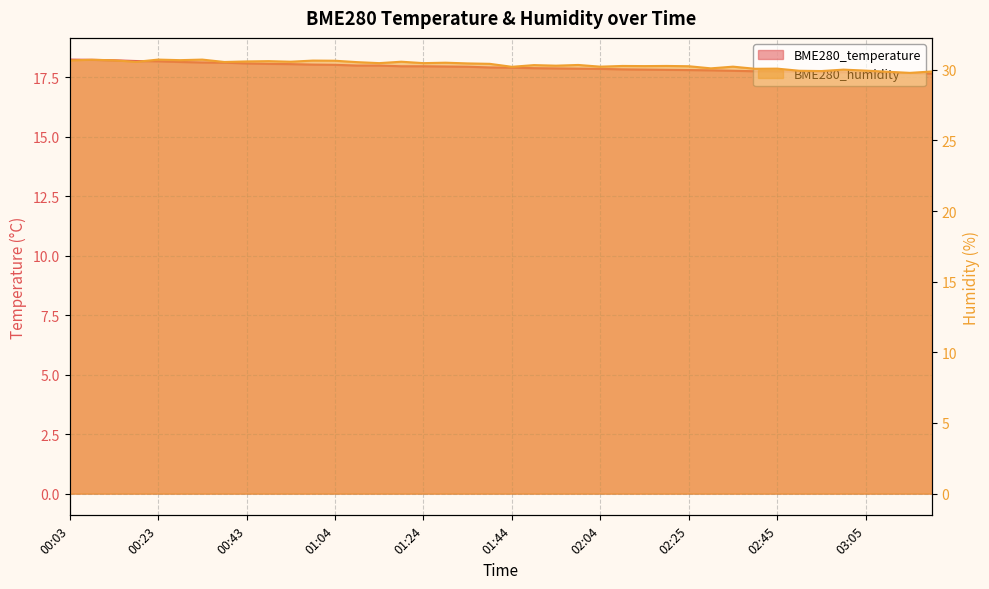

What is the difference between the highest and lowest values at 02:19?

12.4